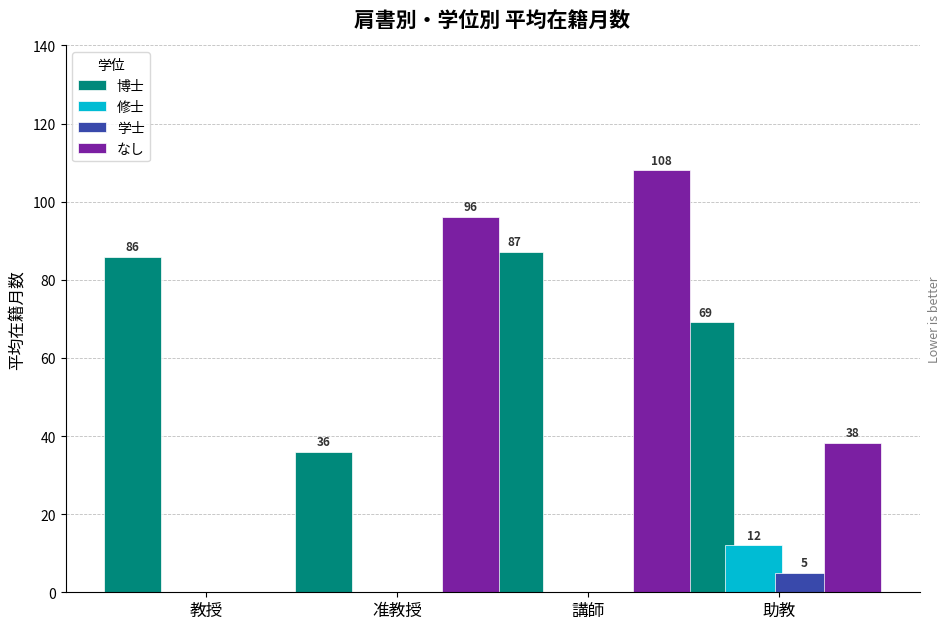

True or false: 修士 has a value of 0.0 at 准教授.

True